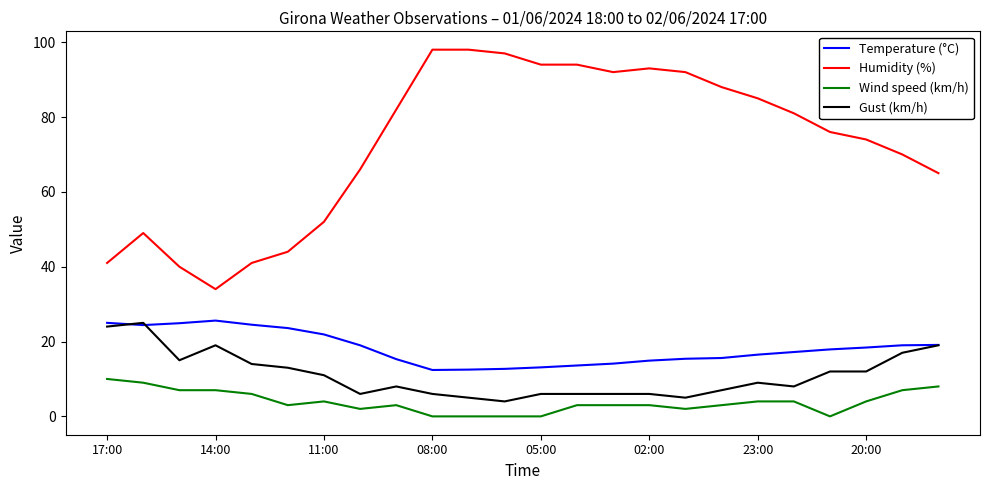

True or false: Humidity (%) and Gust (km/h) intersect in this chart.

False